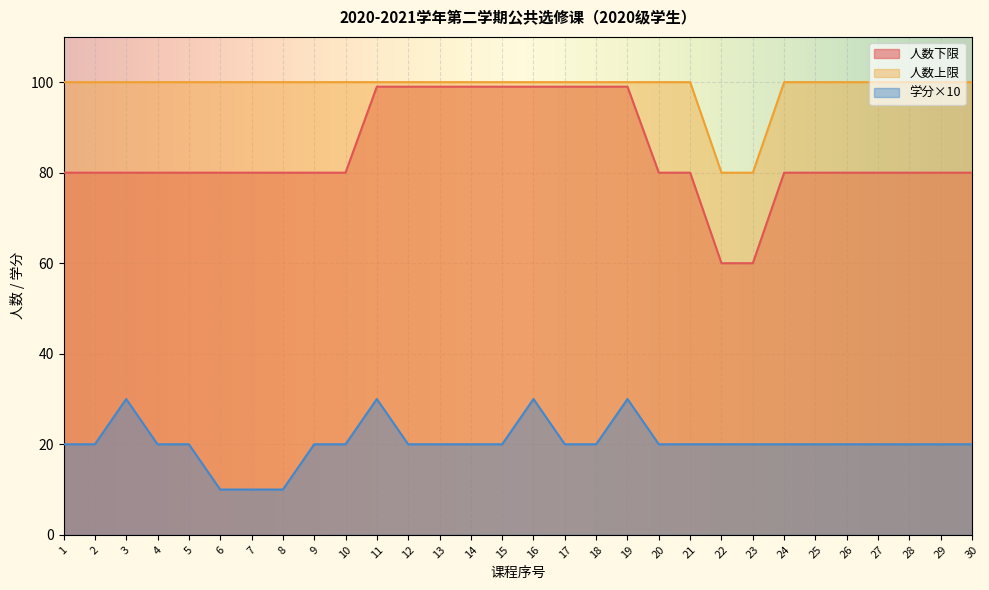

True or false: 人数下限 has a value of 46 at 26.

False